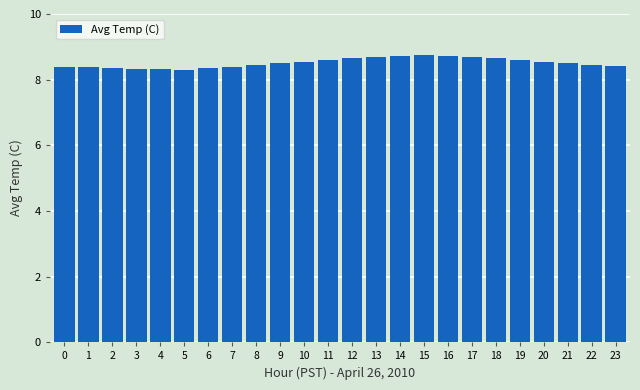

Is it true that the value at 3 is 2.0?

False